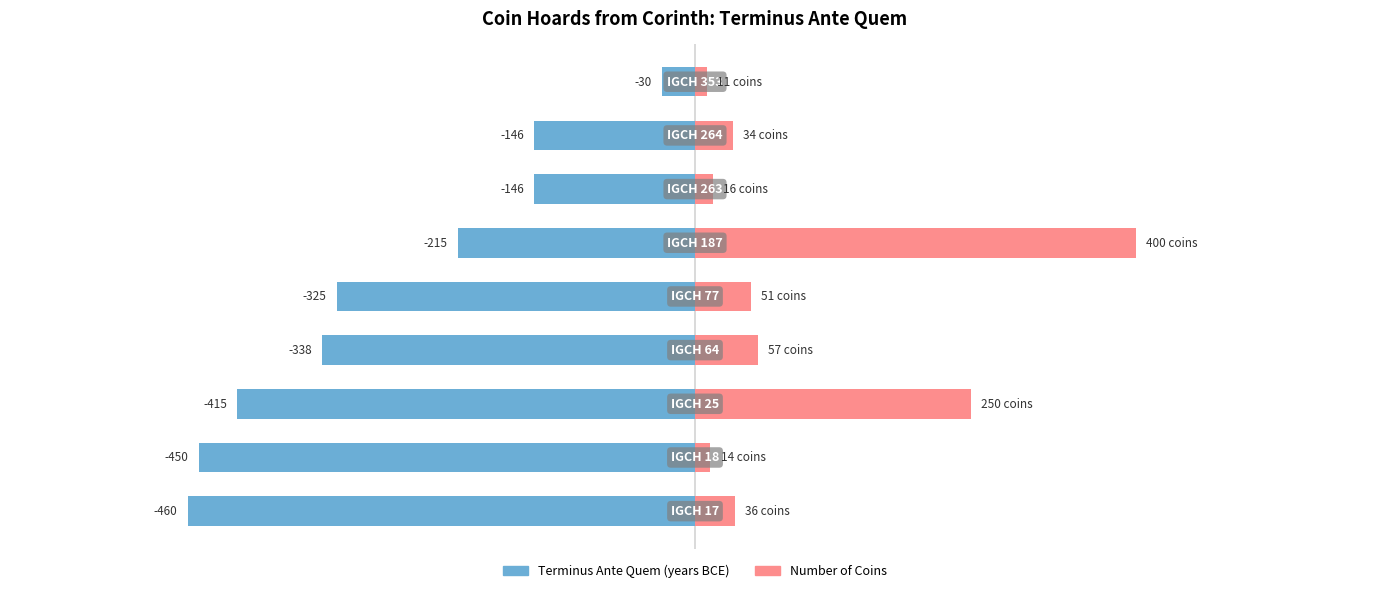

What is the difference between the second highest and minimum values in the Number of Coins series?

239